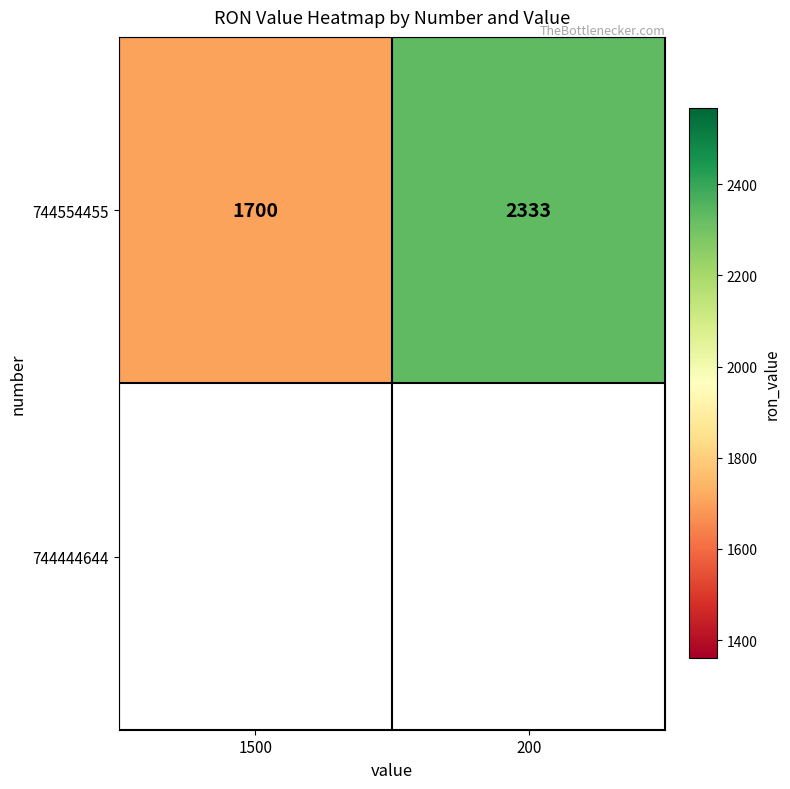

How many categories are shown in the chart?

2